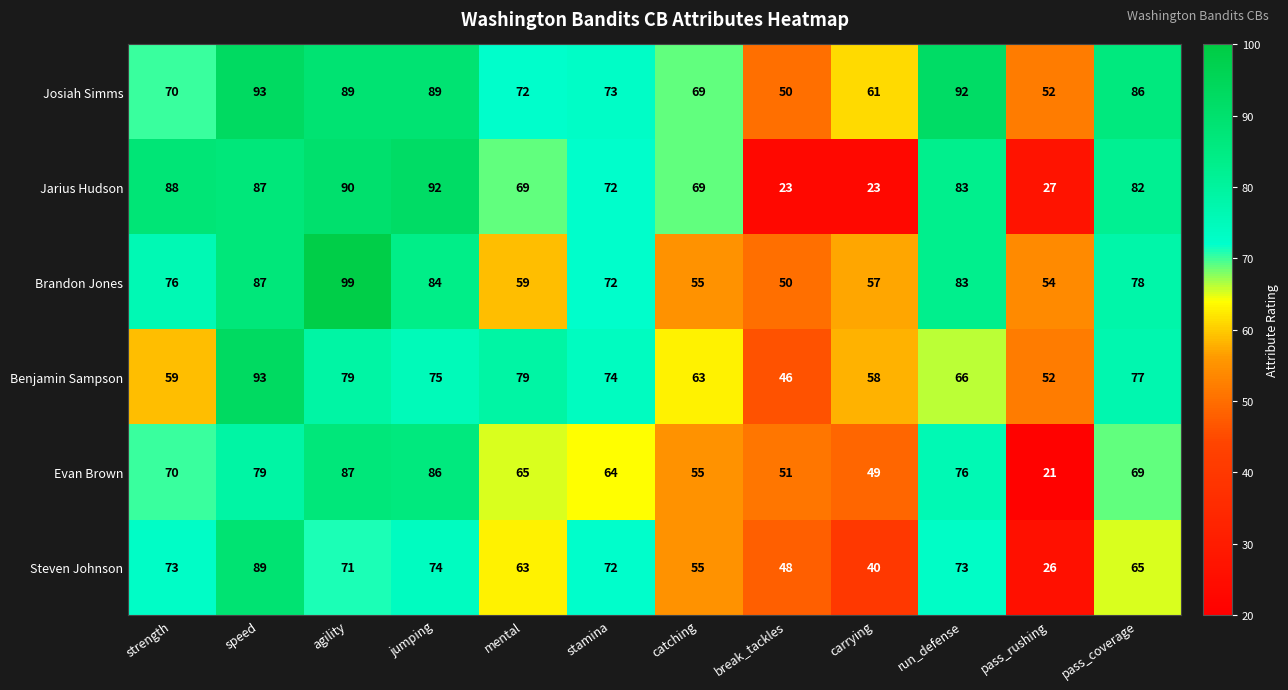

What is the sum of the Benjamin Sampson values at speed and pass_rushing?

145